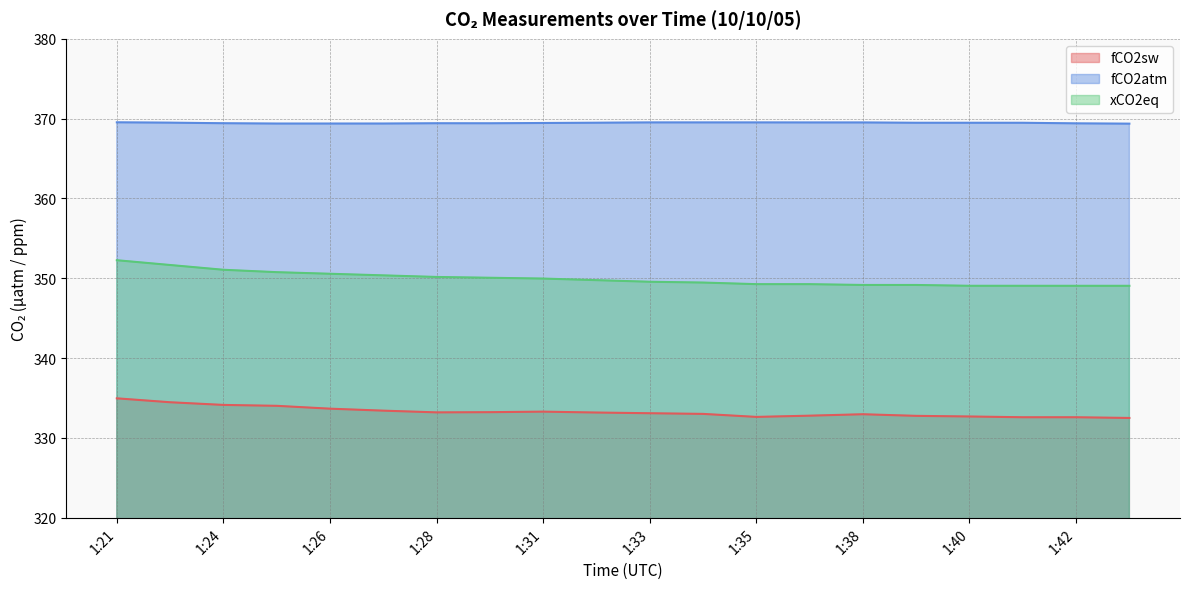

List the series in order of their peak value, lowest first.

fCO2sw, xCO2eq, fCO2atm